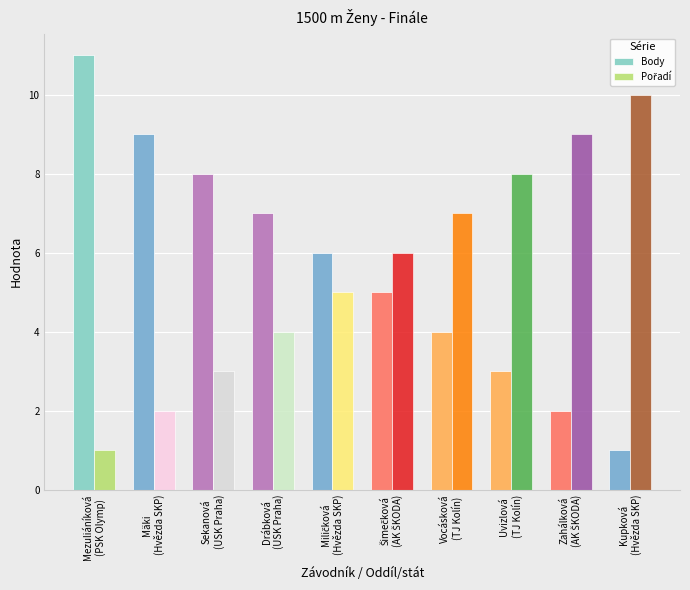

What is the spread (max minus min) of values at Mezuliáníková
(PSK Olymp)?

10